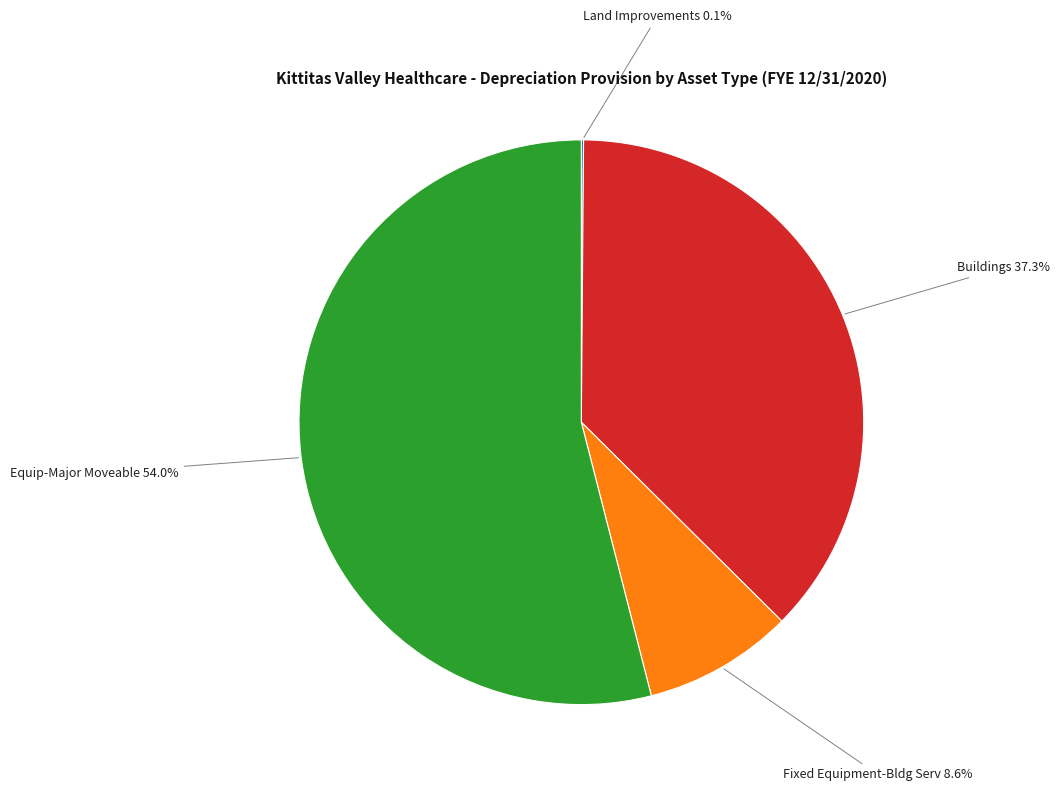

To the nearest percent, what is the average slice percentage?

25%